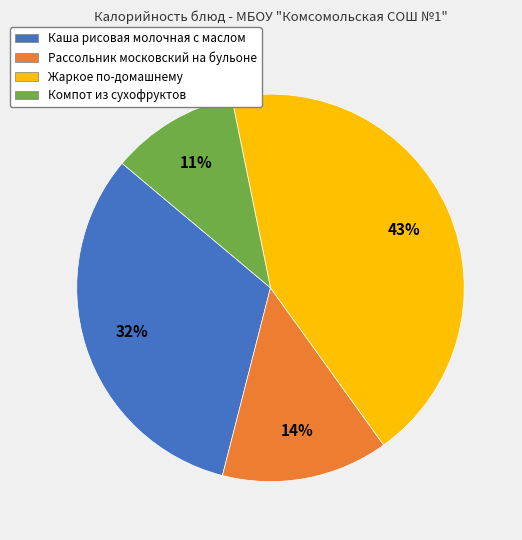

The Рассольник московский на бульоне slice represents 23% of the pie. True or false?

False